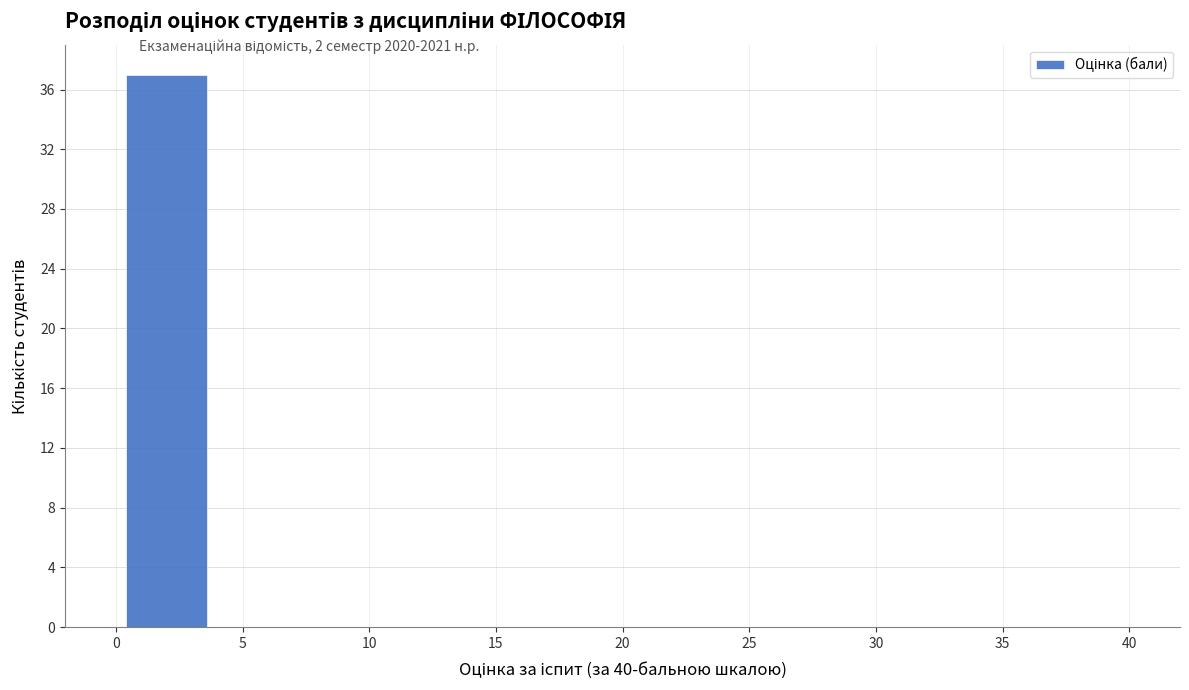

What is the height of the bar covering 0 to 4 on the x-axis? The values are not printed on the chart, so give them approximately, as read against the axis.

37